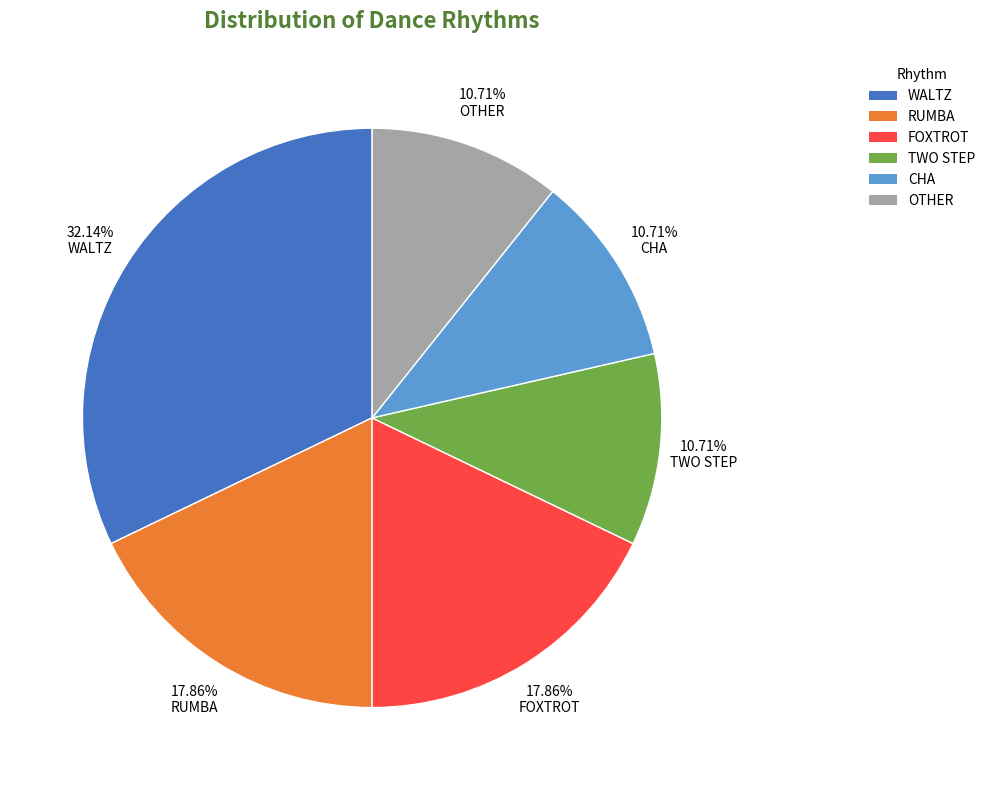

How many slices are in this pie chart?

6